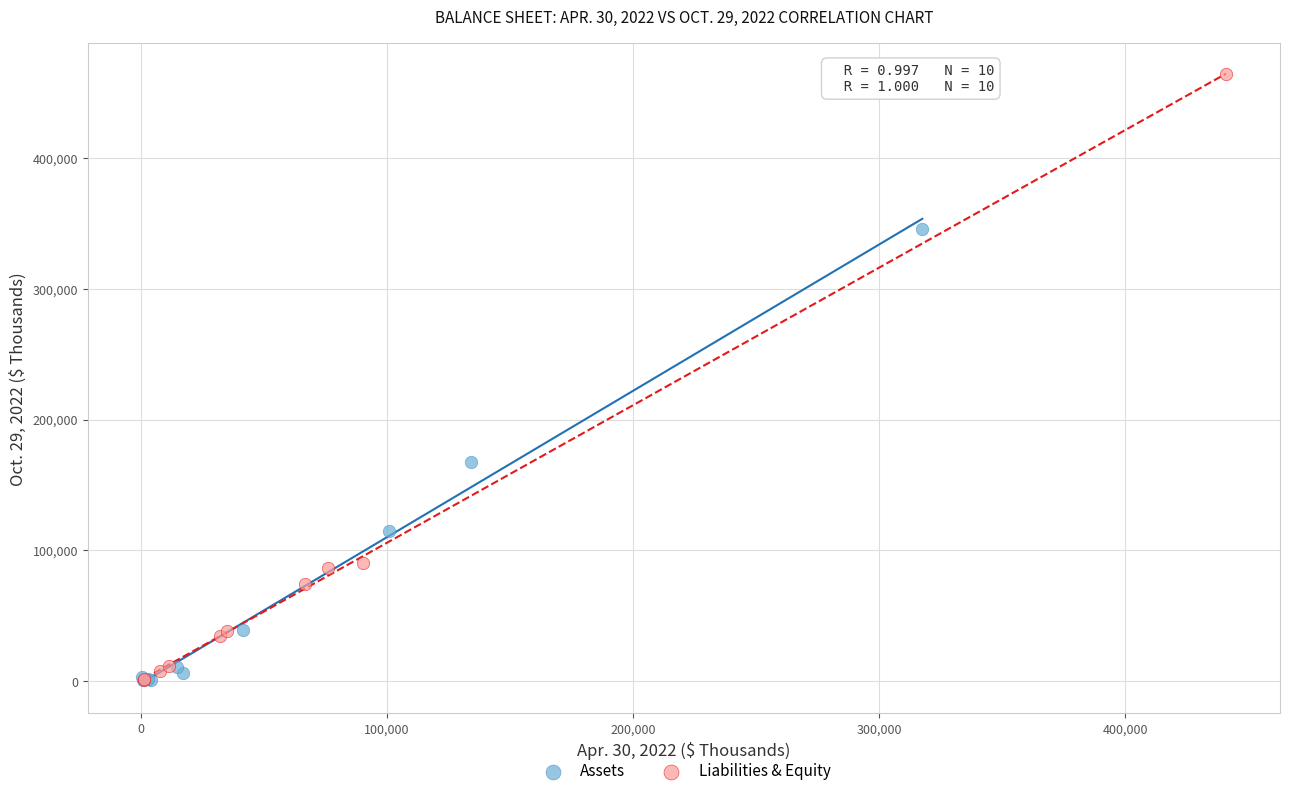

Which series contains the highest Y value?

Liabilities & Equity